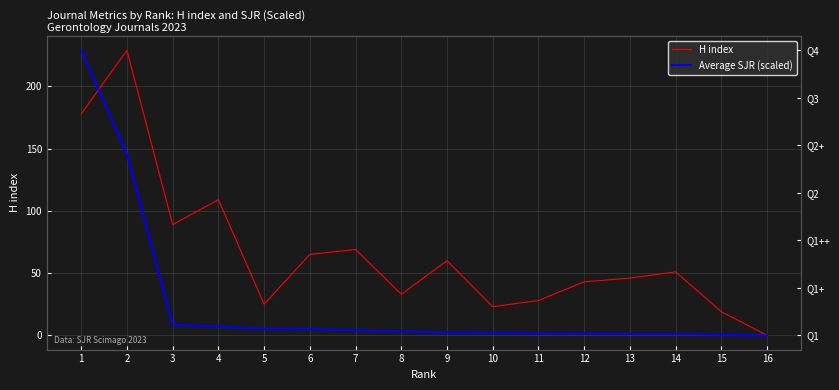

Reading left to right, list all the values displayed in this chart.

H index: 1=178.0	2=229.0	3=89.0	4=109.0	5=25.0	6=65.0	7=69.0	8=33.0	9=60.0	10=23.0	11=28.0	12=43.0	13=46.0	14=51.0	15=19.0	16=0.0
Average SJR (scaled): 1=229.0	2=145.7	3=8.6	4=7.3	5=5.3	6=5.2	7=4.0	8=3.2	9=2.3	10=2.1	11=1.4	12=1.4	13=1.1	14=1.0	15=0.5	16=0.0